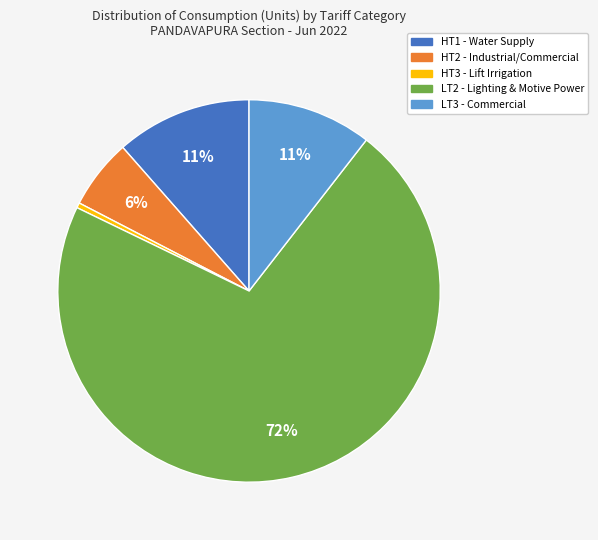

Which category has the biggest portion of the pie?

LT2 - Lighting & Motive Power